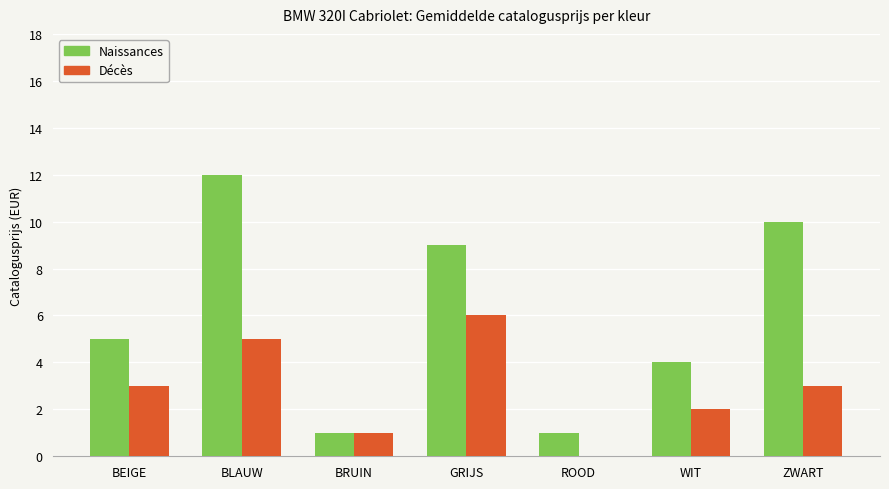

Count the number of data series in this chart.

2